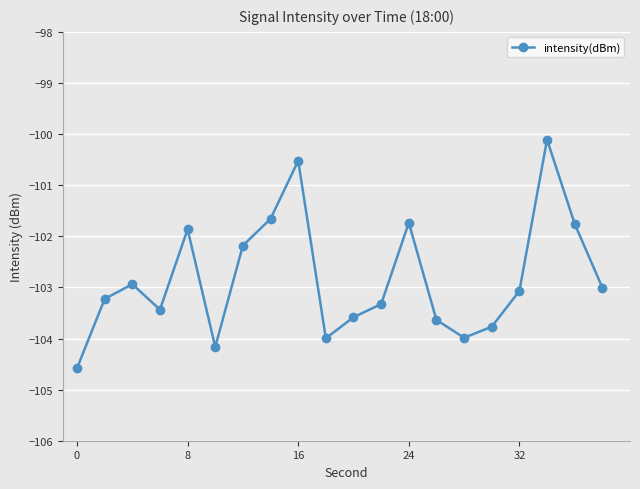

What is the maximum value shown in the chart?

-100.1